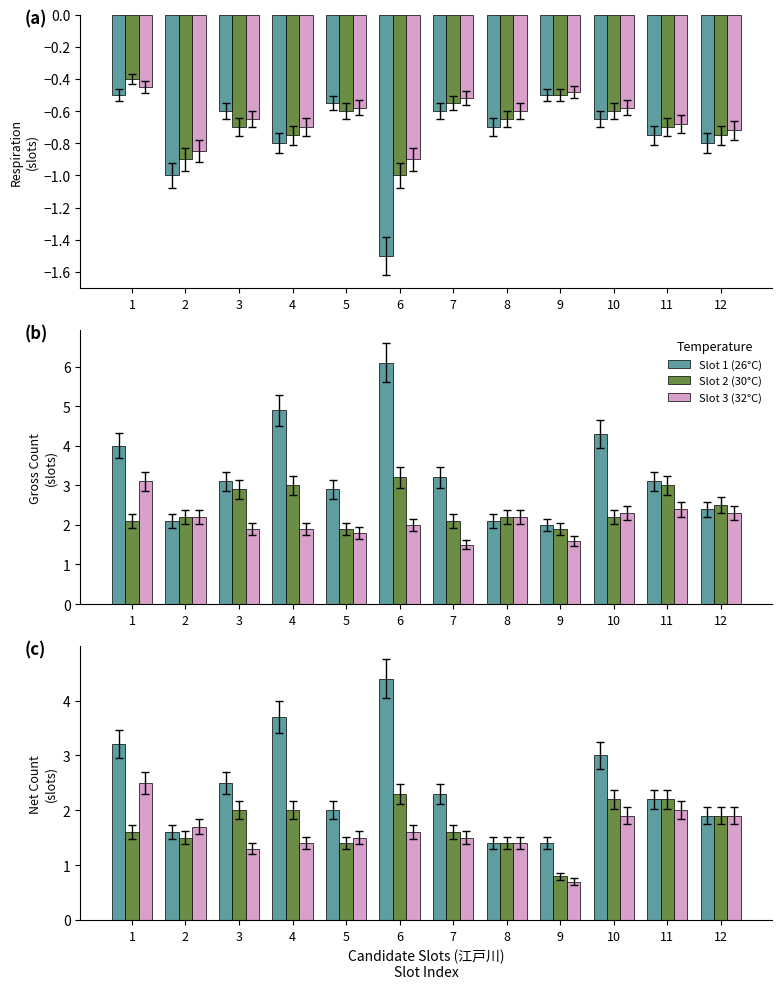

At how many categories does at least one series exceed 2?

7